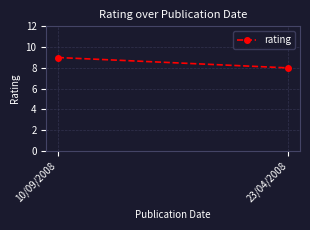

What is the smallest value displayed?

8